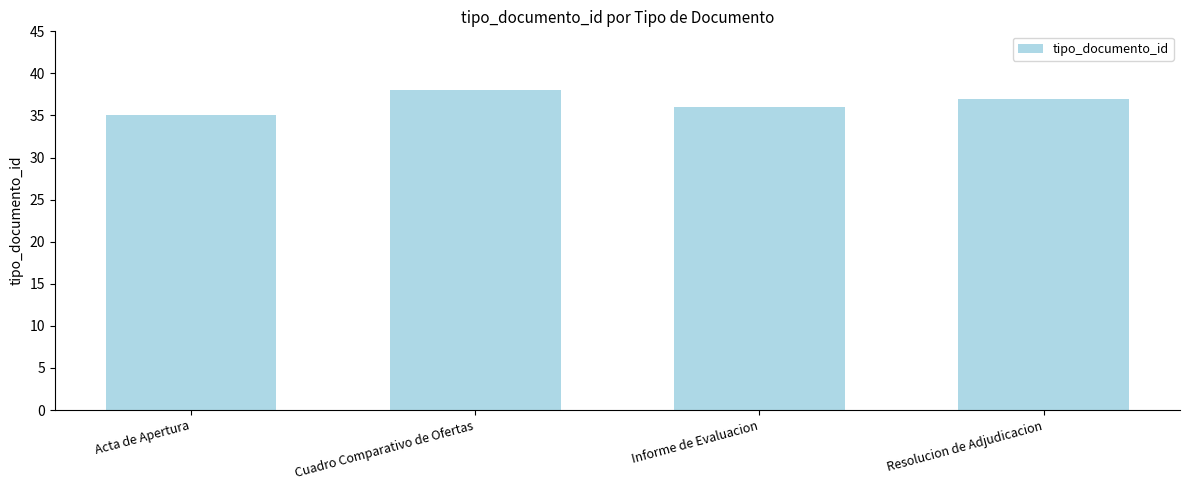

Between Cuadro Comparativo de Ofertas and Acta de Apertura, which is larger?

Cuadro Comparativo de Ofertas